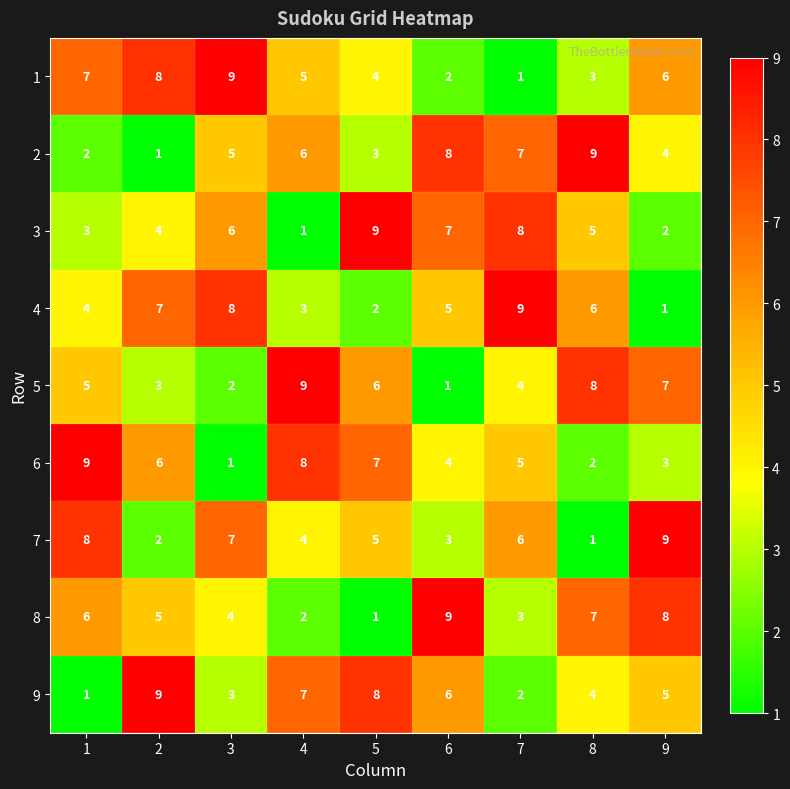

Rank the categories by 9 value from lowest to highest.

1, 7, 3, 8, 9, 6, 4, 5, 2